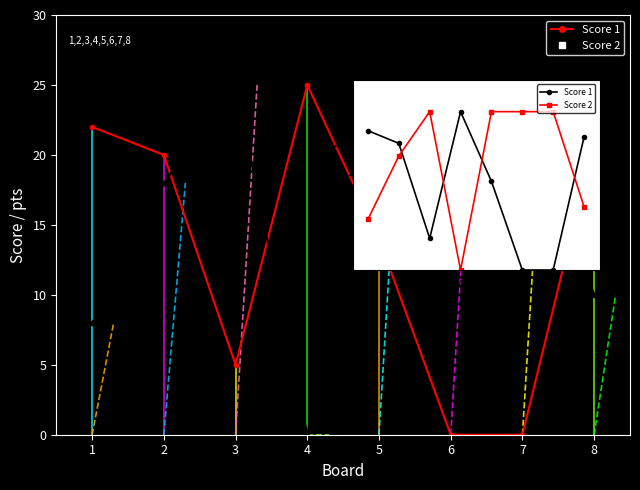

How many values in Score 2 are above zero?

7